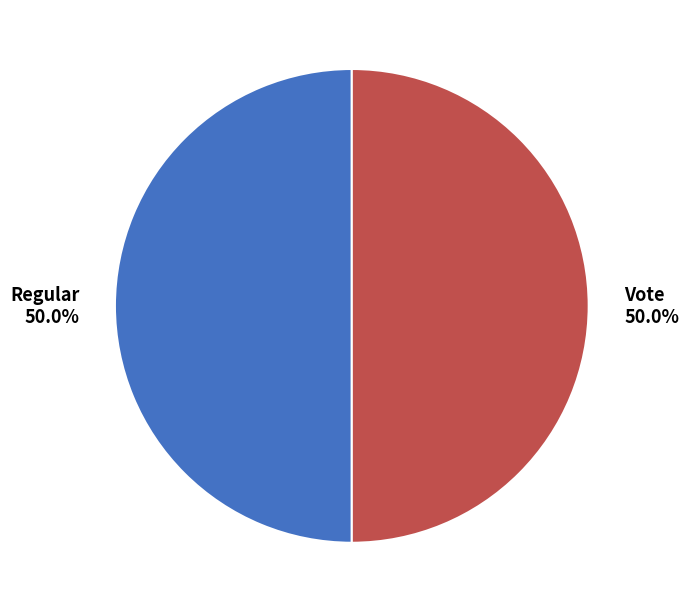

What percentage is the Regular slice, to the nearest percent?

50%